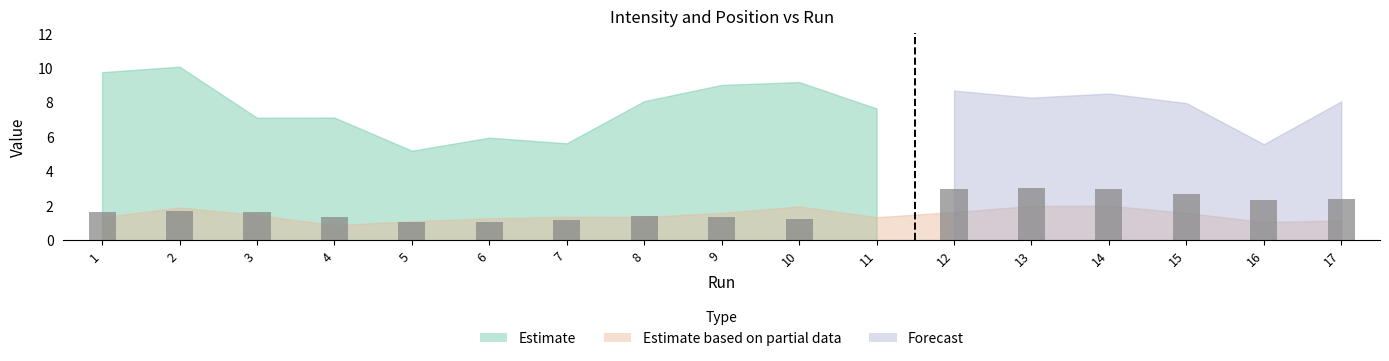

What is the value of the 3rd bar from the left?

1.6